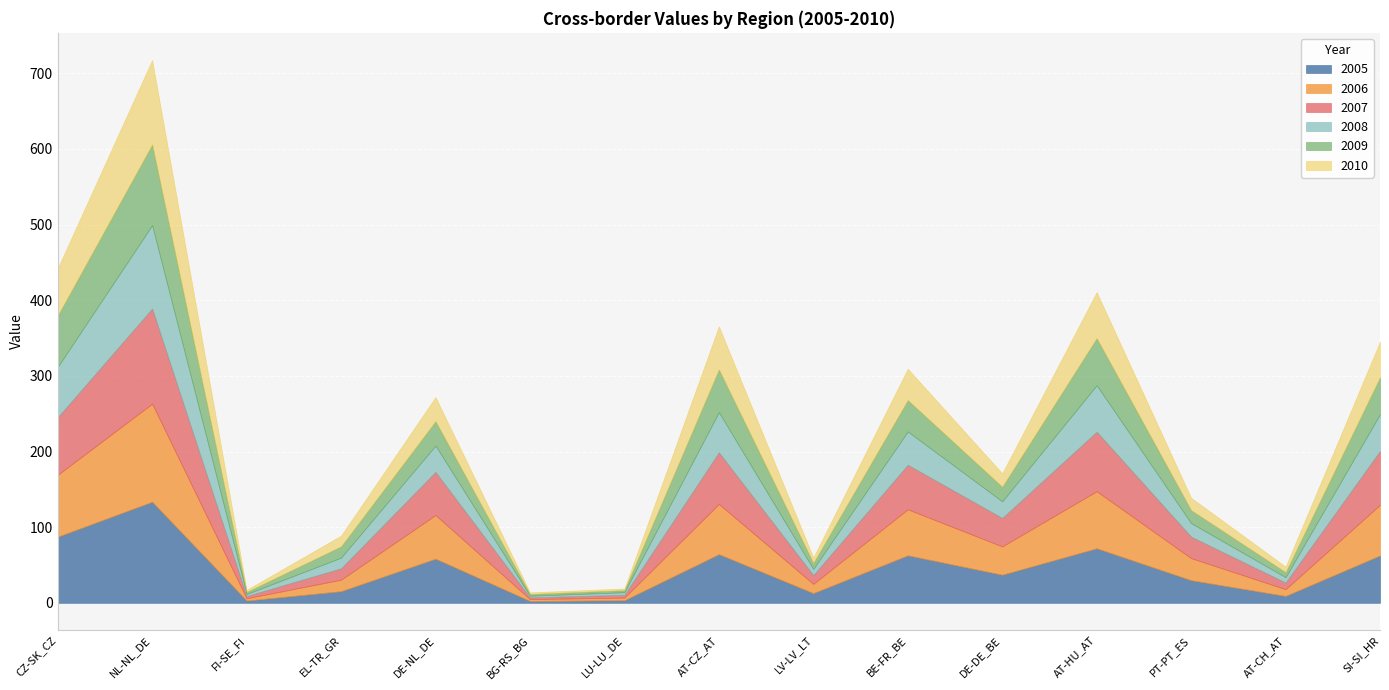

How many lines are shown in the chart?

6